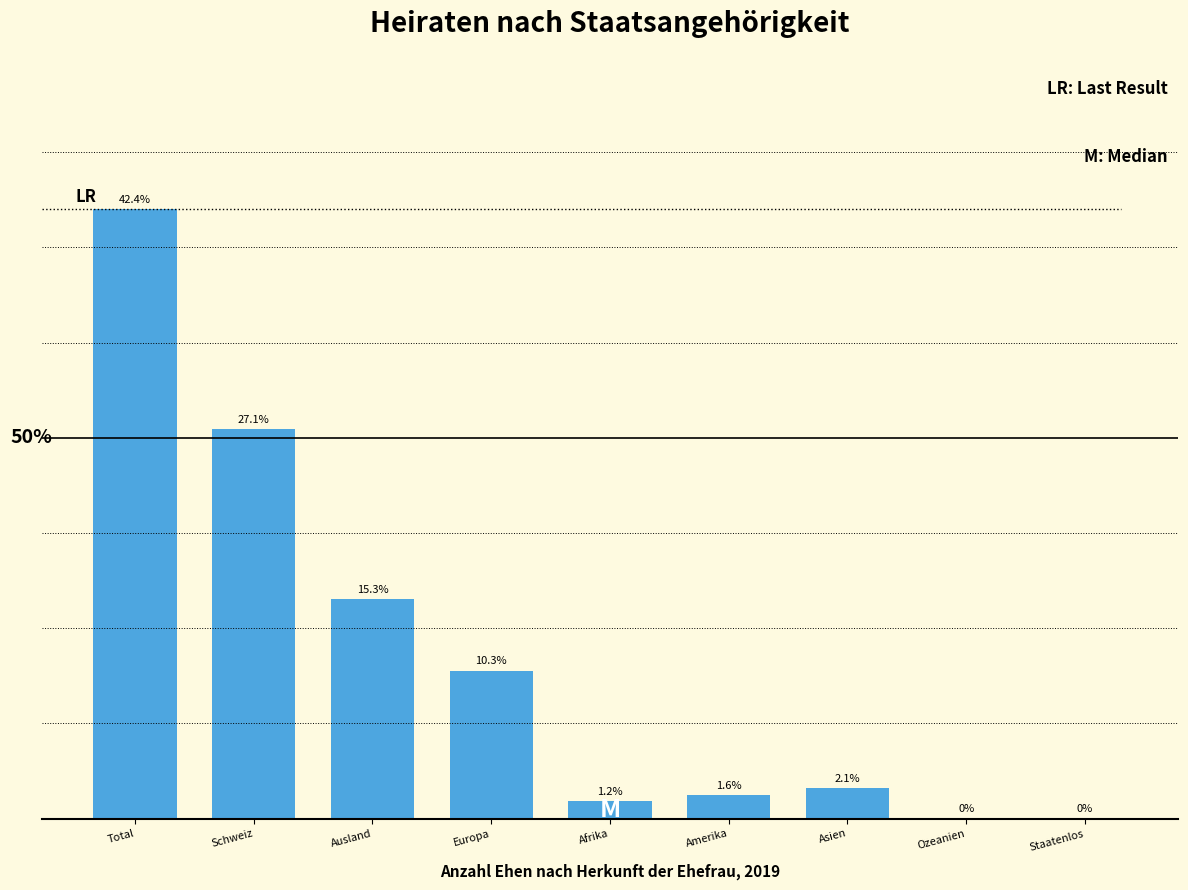

Where does the data first go above 2?

Total